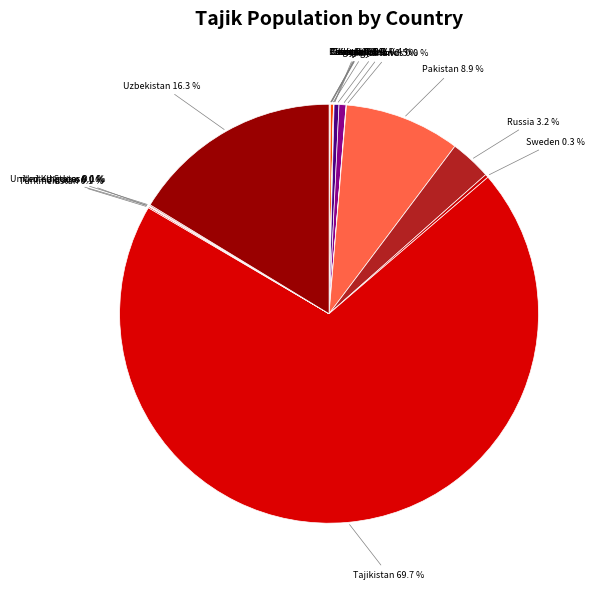

What portion of the pie excludes Russia 3.2 %?

96.8%